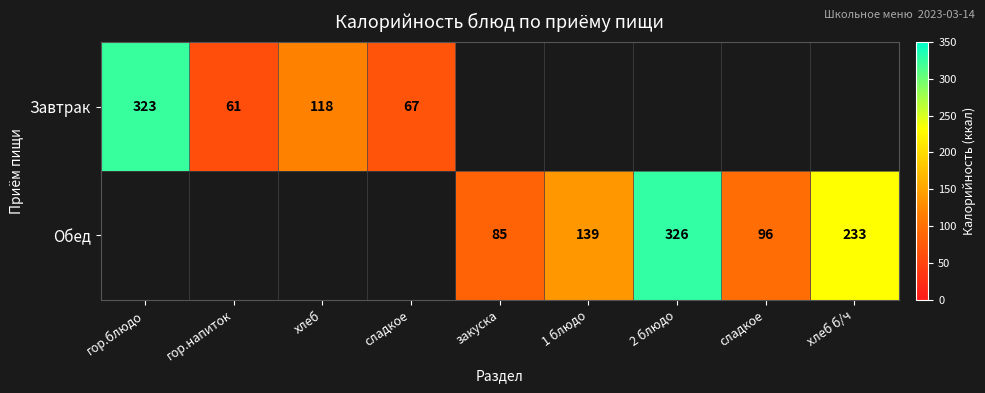

How many values in Завтрак are above zero?

4